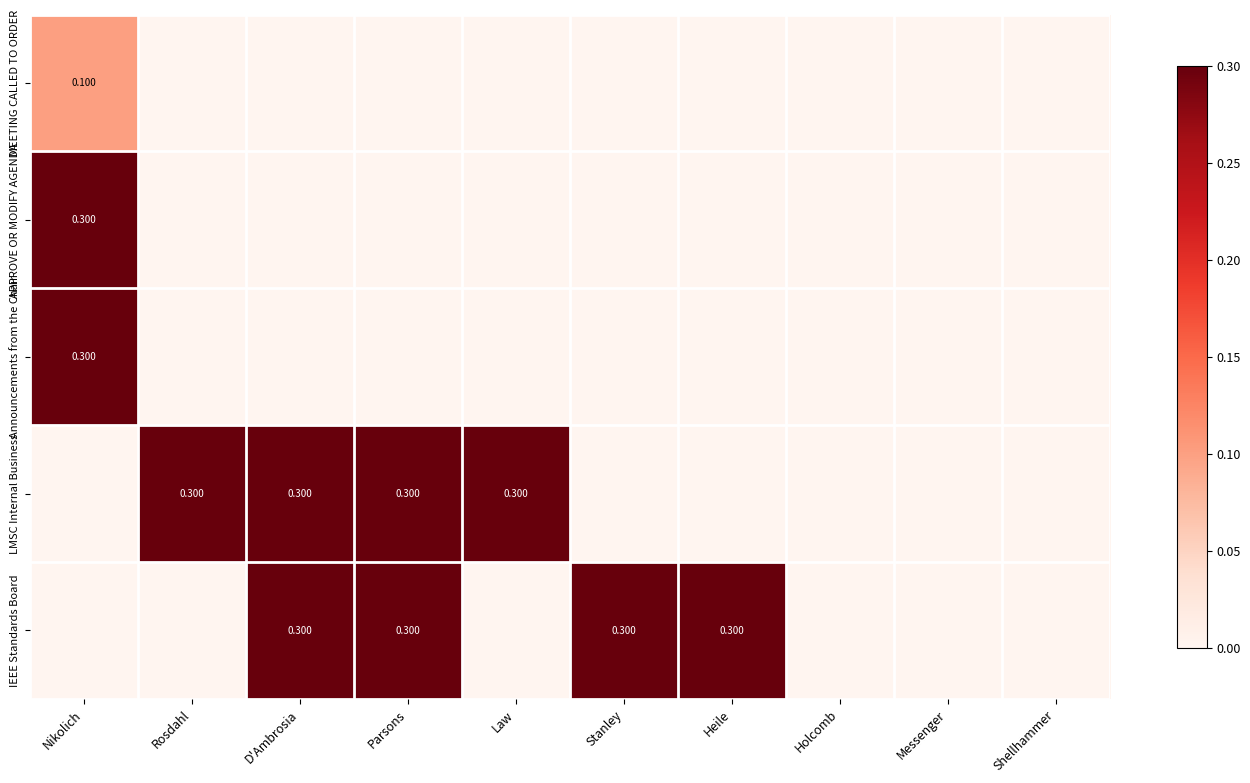

Which category has the lowest value across all series?

Rosdahl